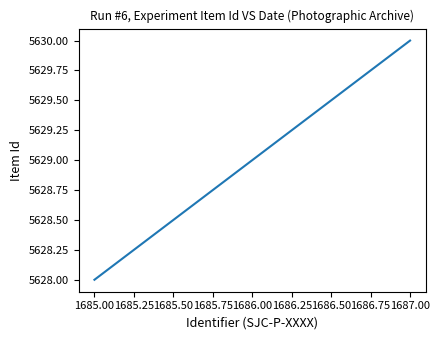

What is the sum of the values at 1685.00 and 1686.00?

11257